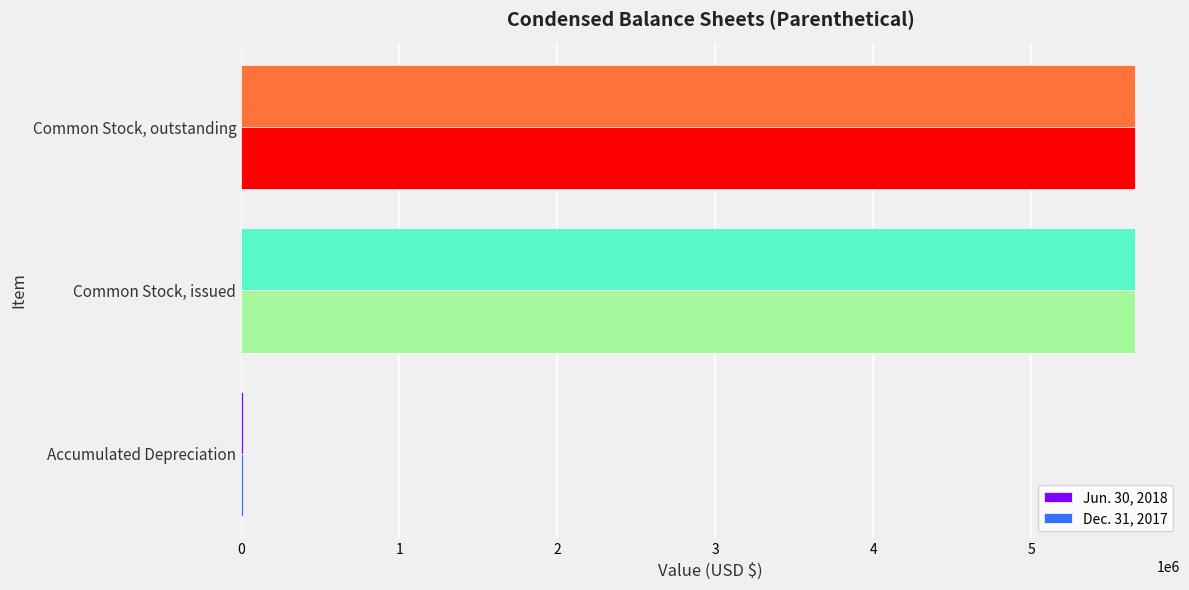

Is the value of Jun. 30, 2018 at Accumulated Depreciation greater than the value of Dec. 31, 2017 at Common Stock, outstanding?

No